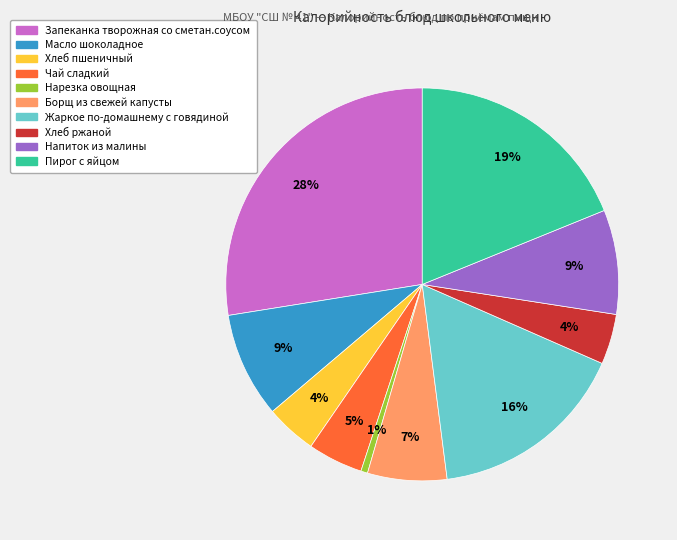

Is there any slice that represents more than half of the pie?

No